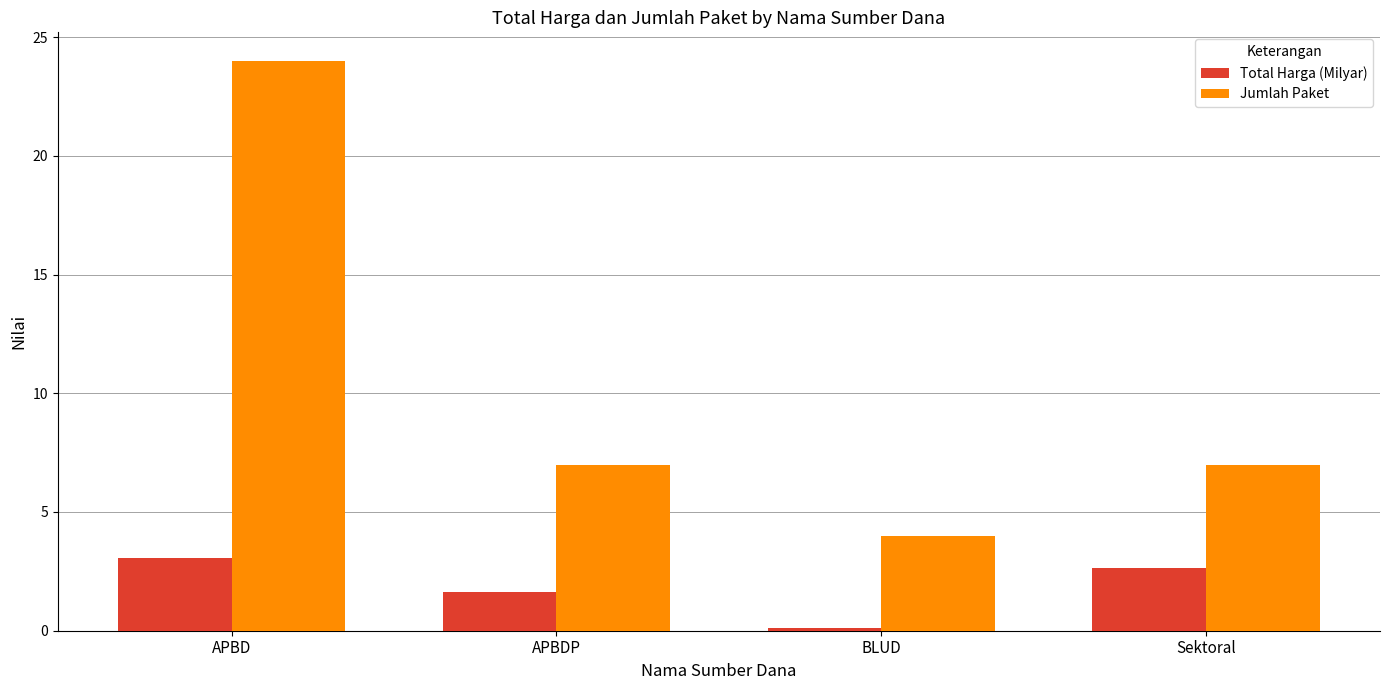

Is it true that Jumlah Paket equals 4.7 at Sektoral?

False